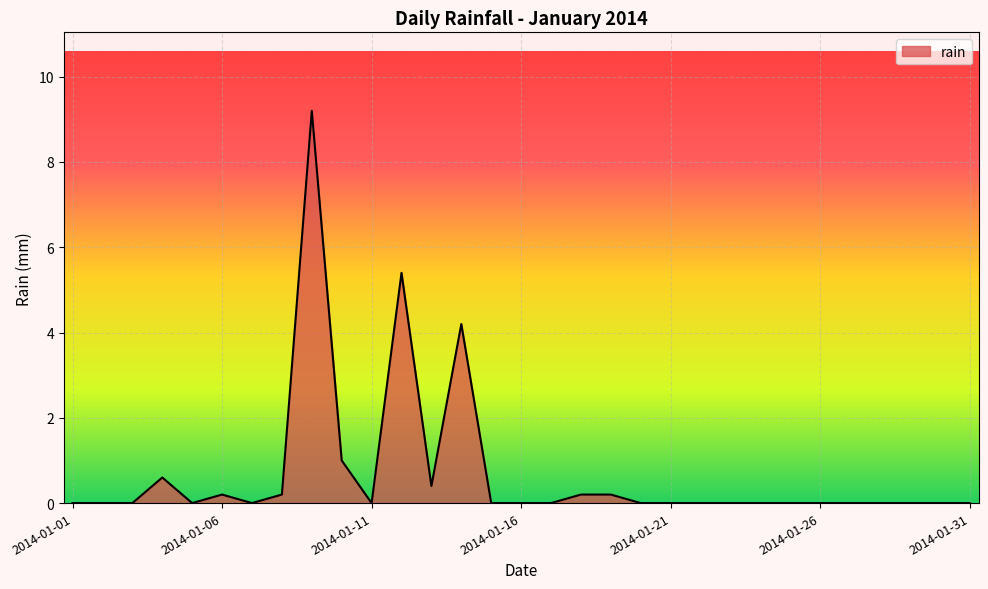

What is the maximum value shown in the chart?

9.2